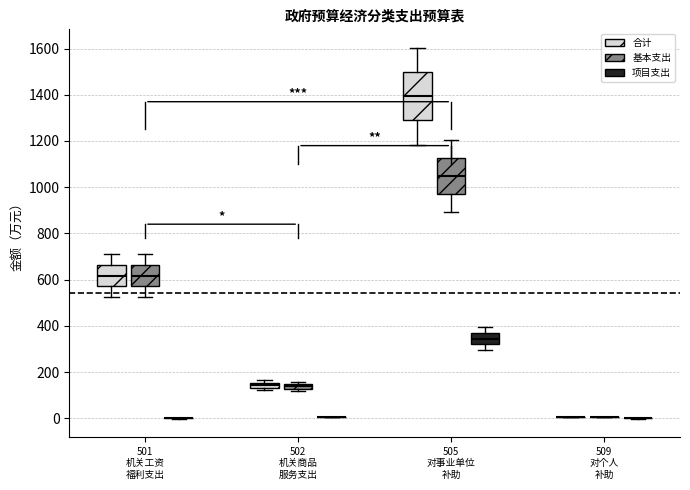

Which box is the tallest, from its lower edge to its upper edge?

505 对事业单位 补助 (合计)